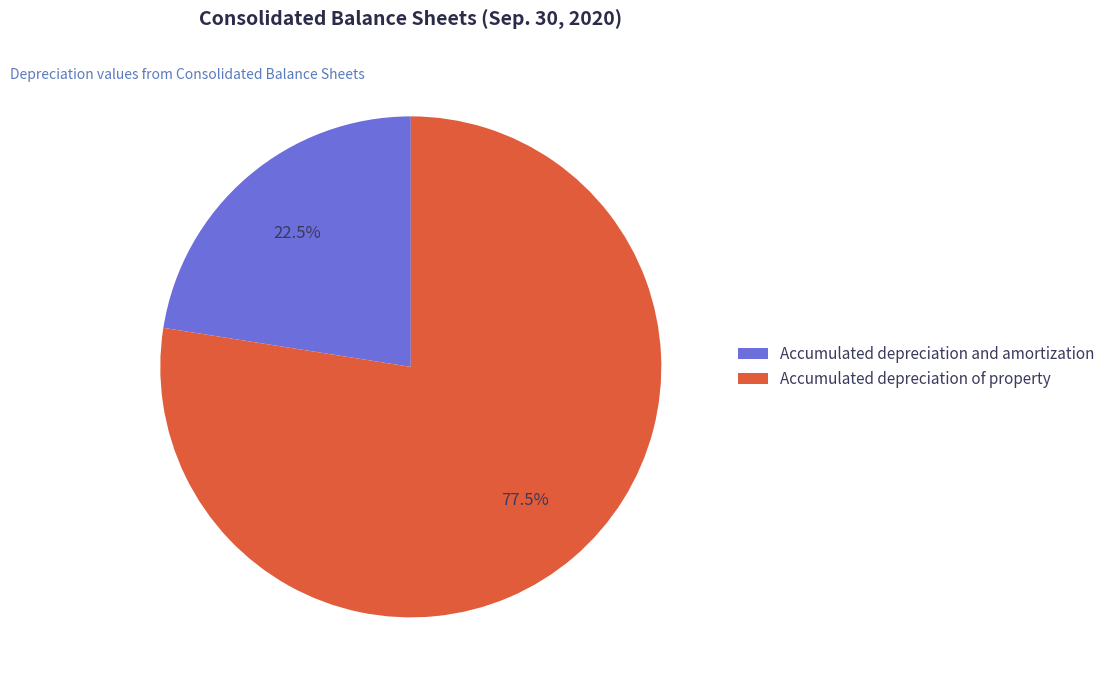

Rank the categories by value from highest to lowest.

Accumulated depreciation of property, Accumulated depreciation and amortization